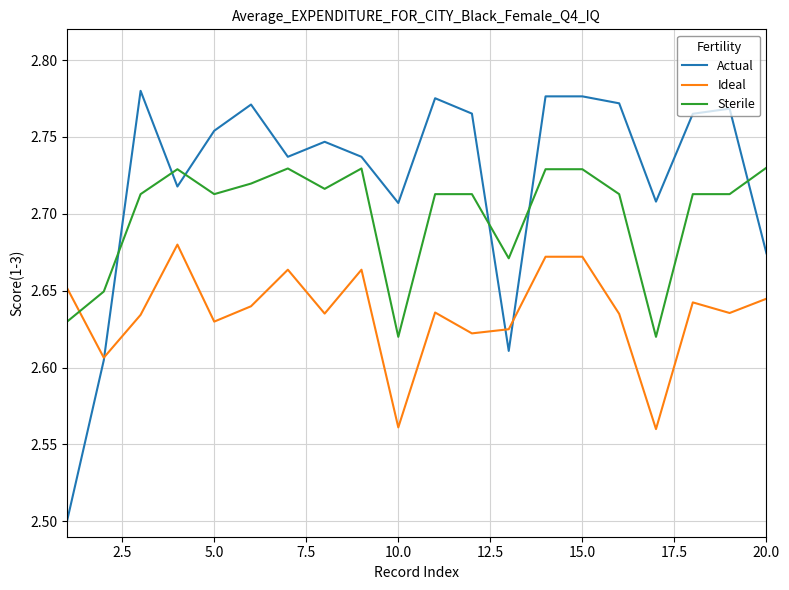

Does the chart display data point markers on the line(s)?

No